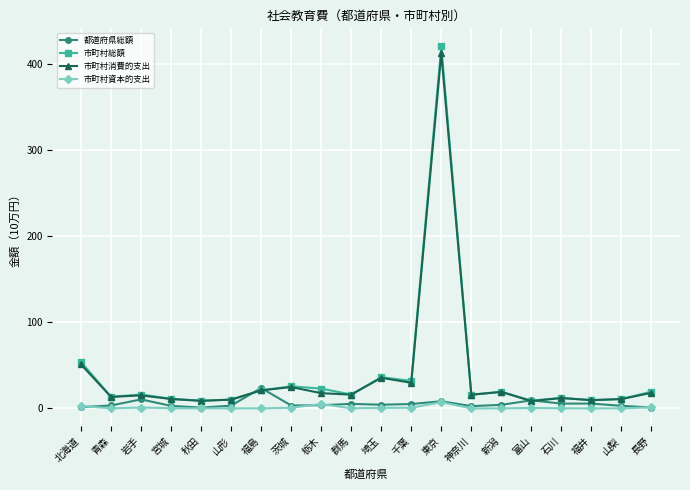

What is the average value of the 市町村消費的支出 series?

38.0